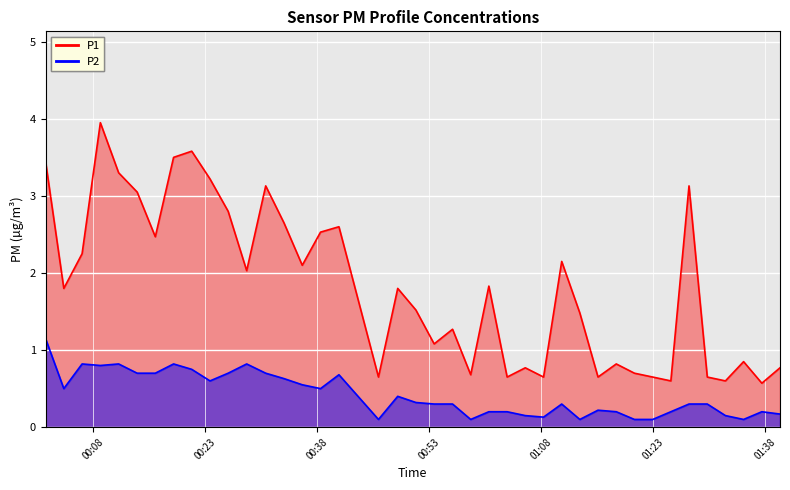

Is the value of P2 at 22 greater than the value of P1 at 14?

No